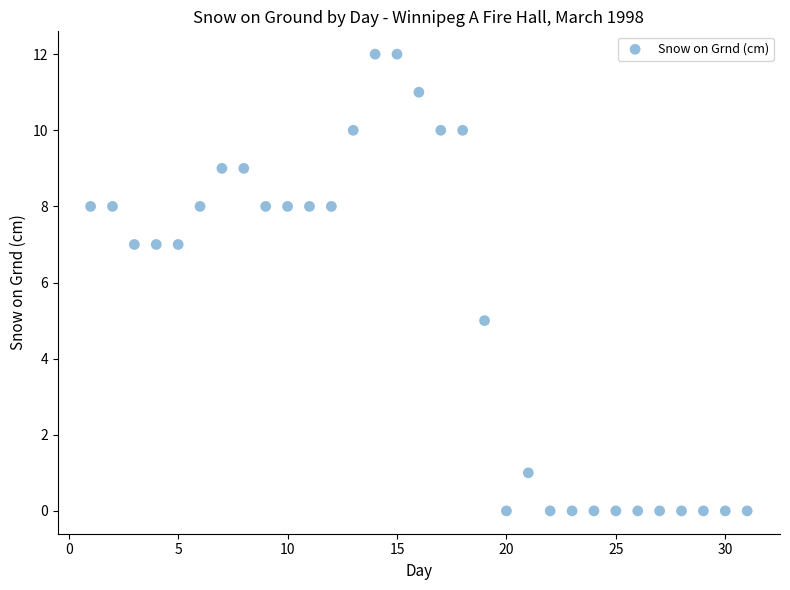

What is the range of Y values (max minus min)?

12